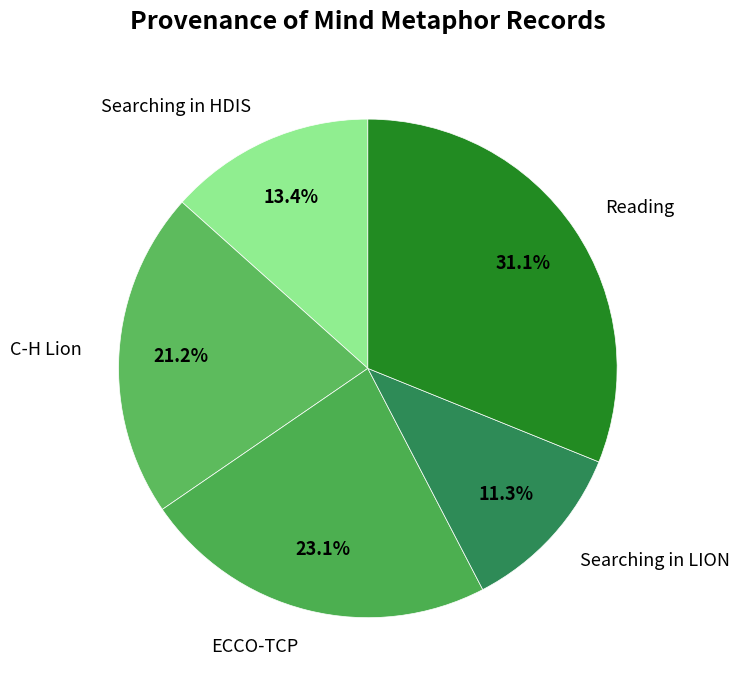

Rank the categories by value from lowest to highest.

Searching in LION, Searching in HDIS, C-H Lion, ECCO-TCP, Reading